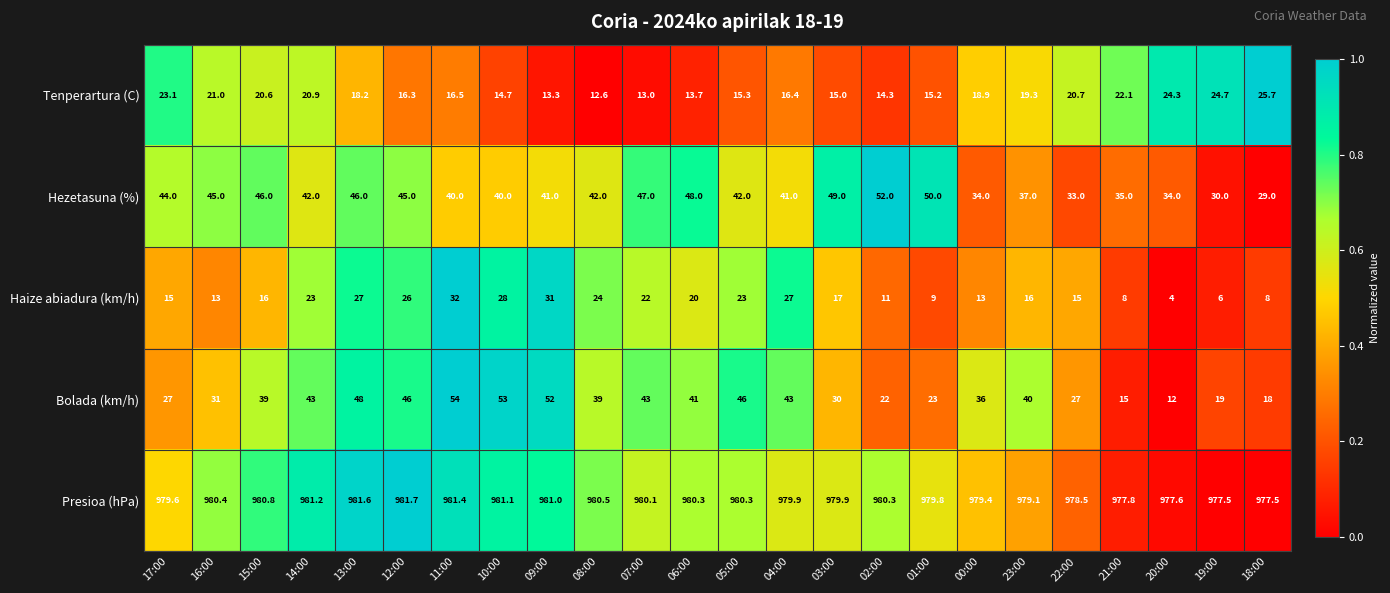

What is the difference between the maximum and minimum values in the Haize abiadura (km/h) series?

28.0